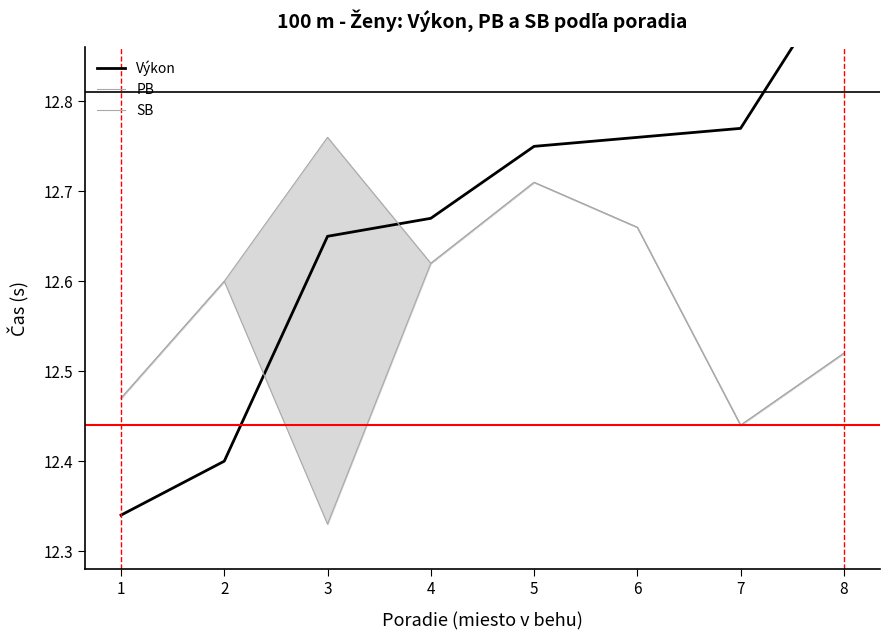

True or false: PB has more than 1 interior local peaks.

True